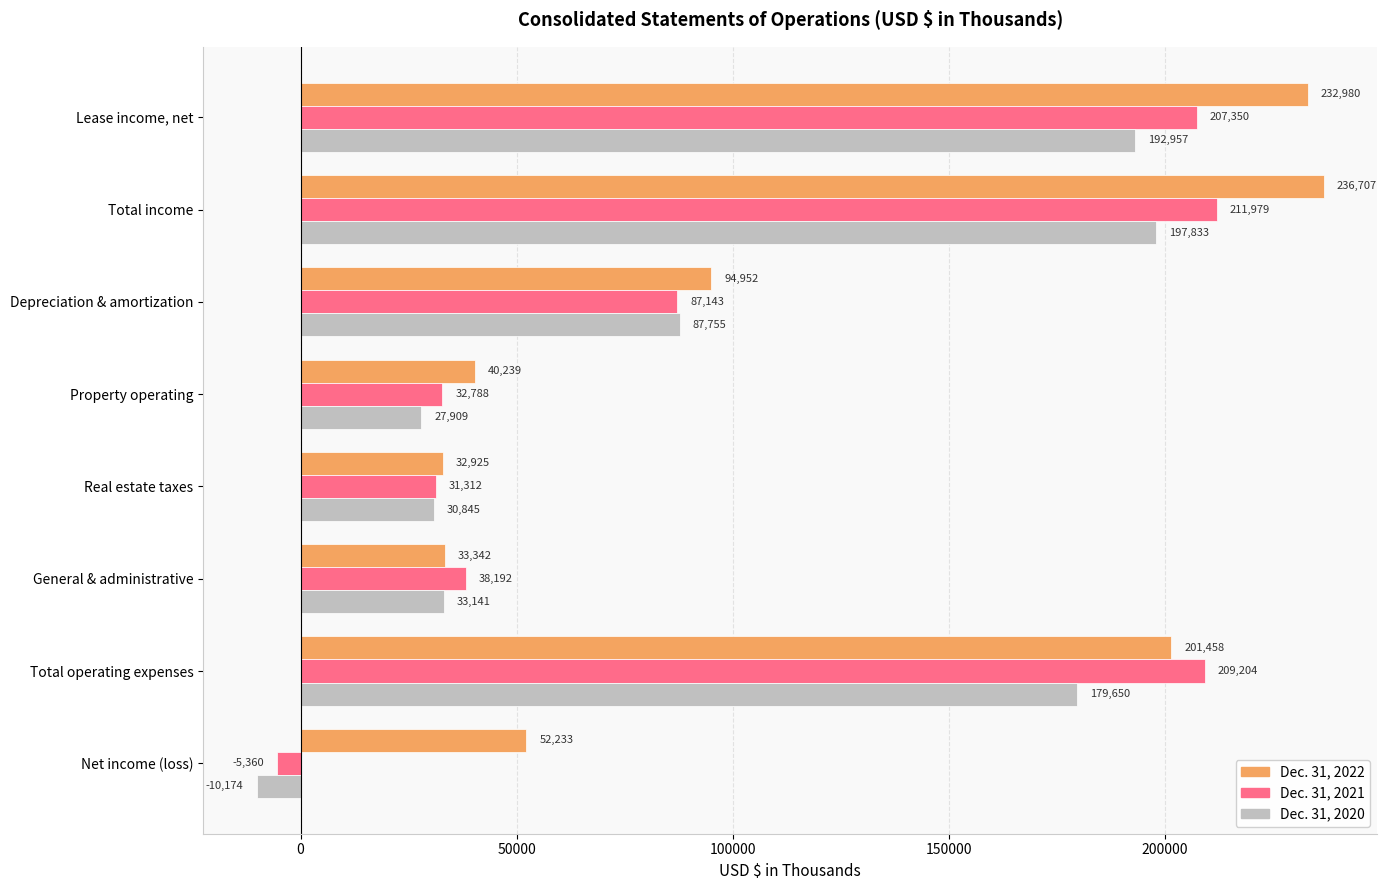

Between Depreciation & amortization and General & administrative, which series saw the biggest shift?

Dec. 31, 2022